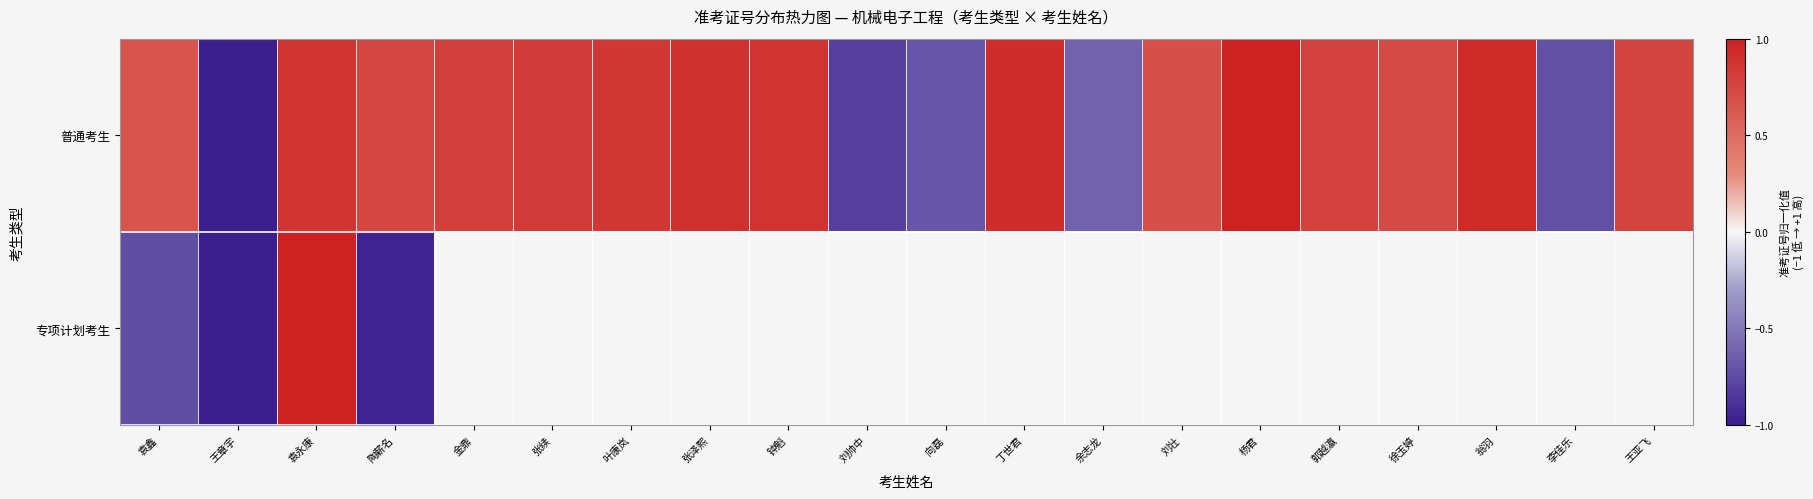

At how many categories does at least one series exceed 0?

15